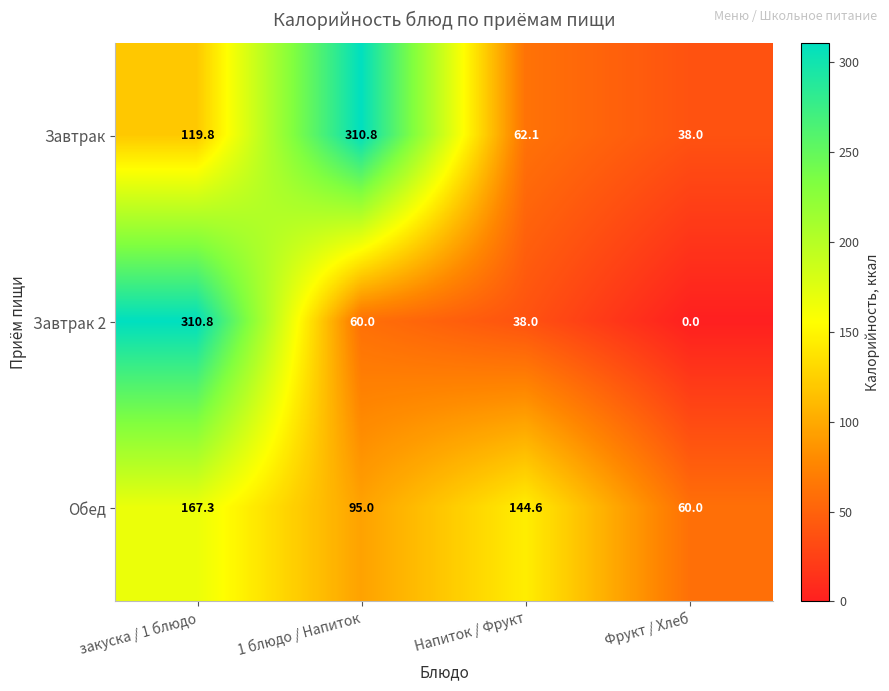

Where is Завтрак 2 nearest to the value 155?

1 блюдо / Напиток